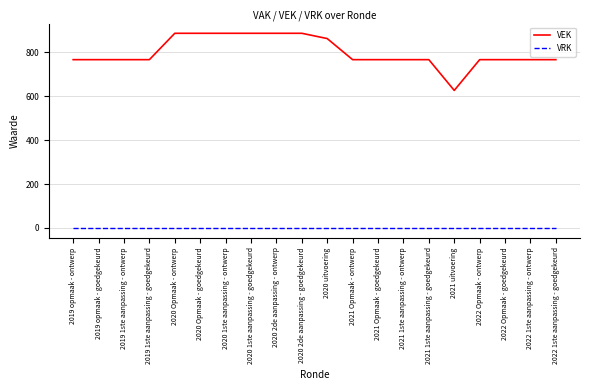

At which label does VEK reach its minimum?

2021 uitvoering